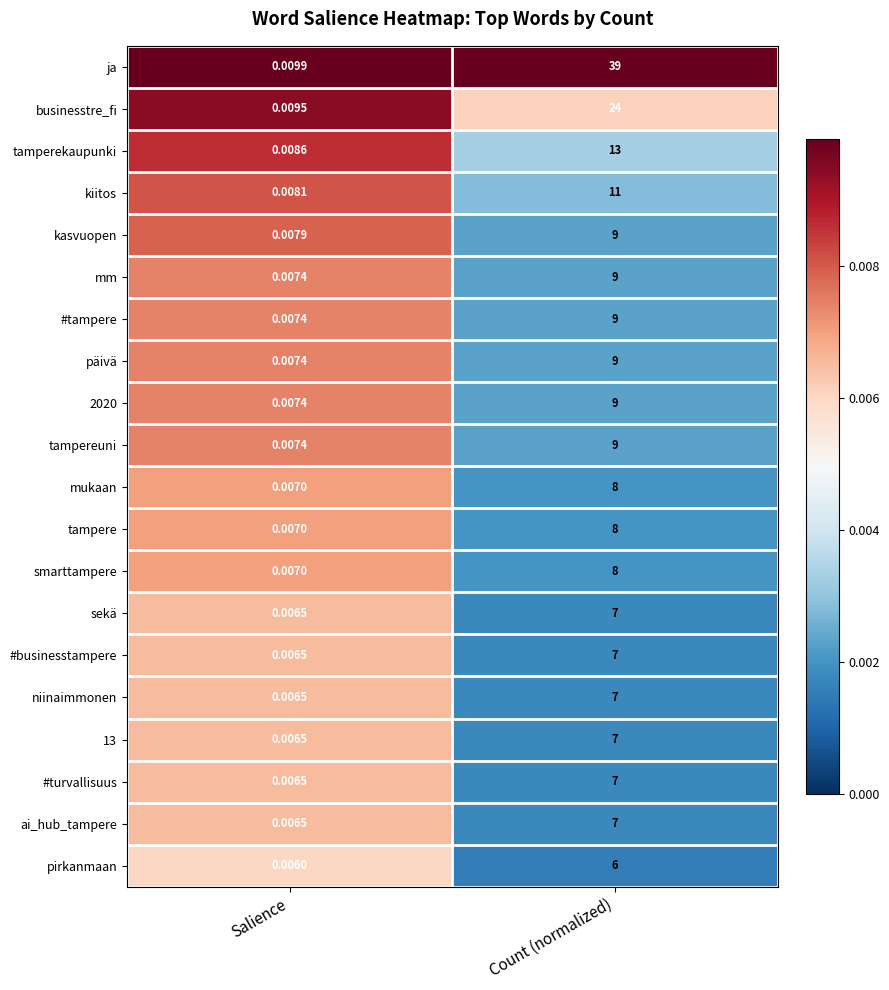

At how many categories does at least one series exceed 0?

2